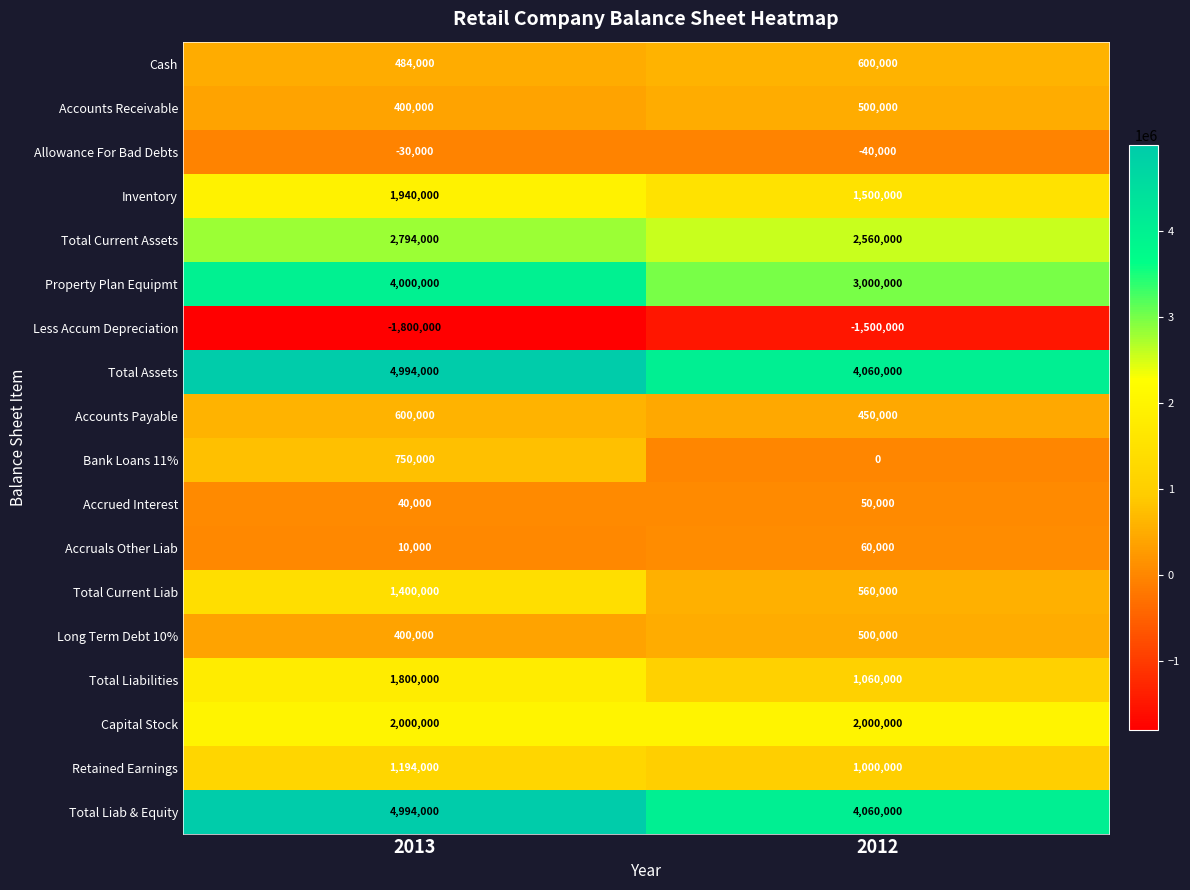

What is the difference between the highest and lowest values at 2013?

6794000